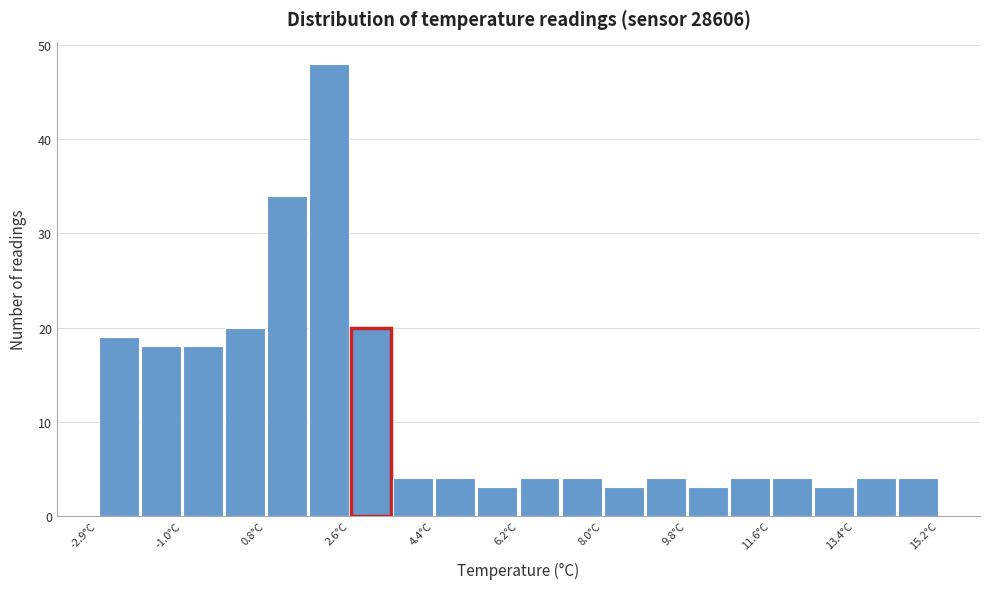

Which range on the x-axis has the tallest bar?

1.6 to 2.6